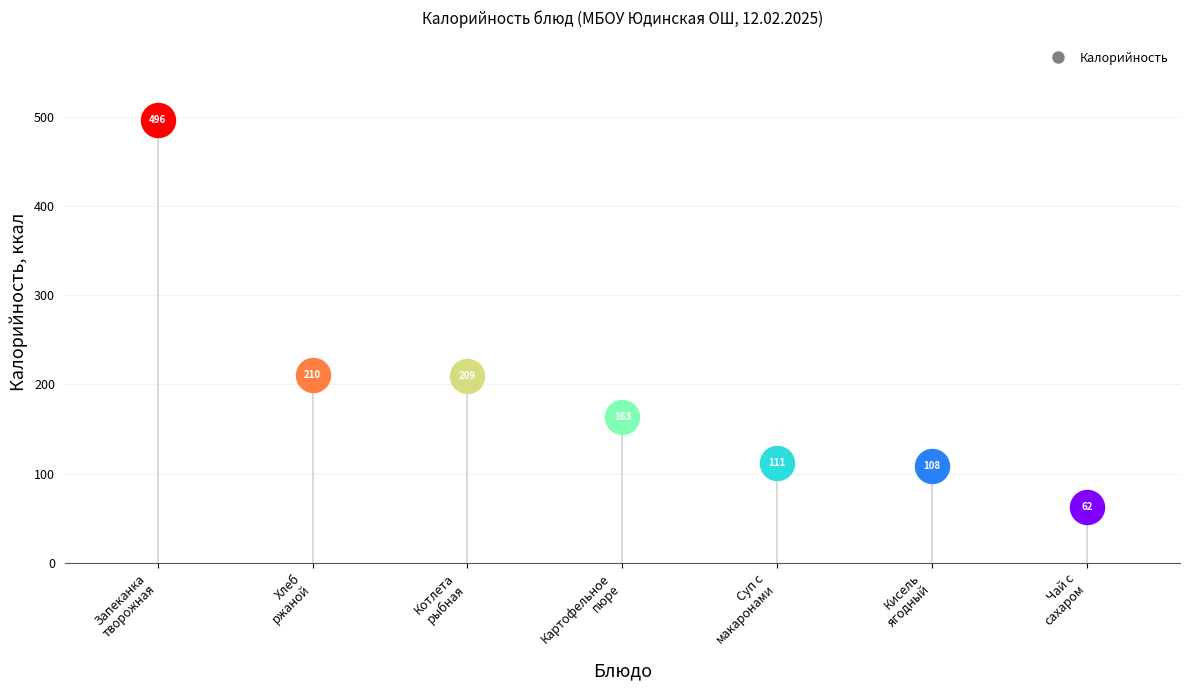

What is the change in value from Кисель ягодный to Картофельное пюре со слив. маслом?

+55.5